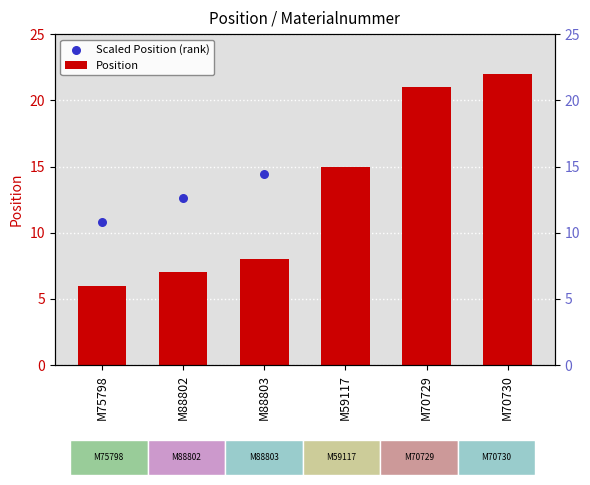

Is the value of Position at M70729 greater than the value of Scaled Position (rank) at M70730?

No